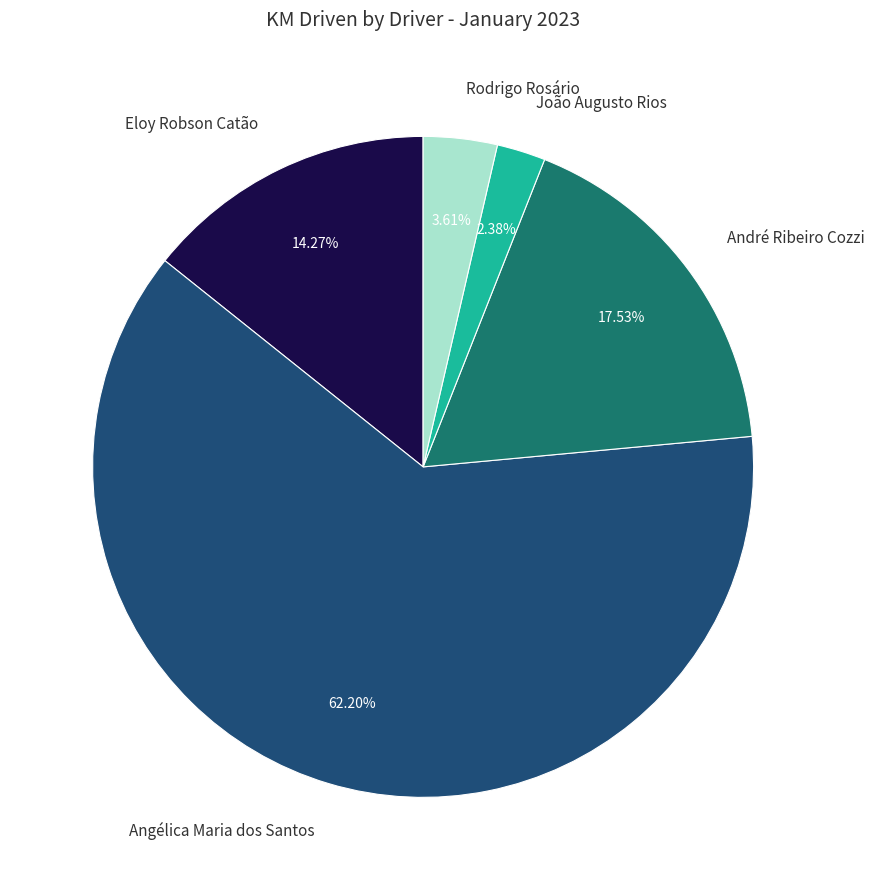

Is there any slice that represents more than half of the pie?

Yes